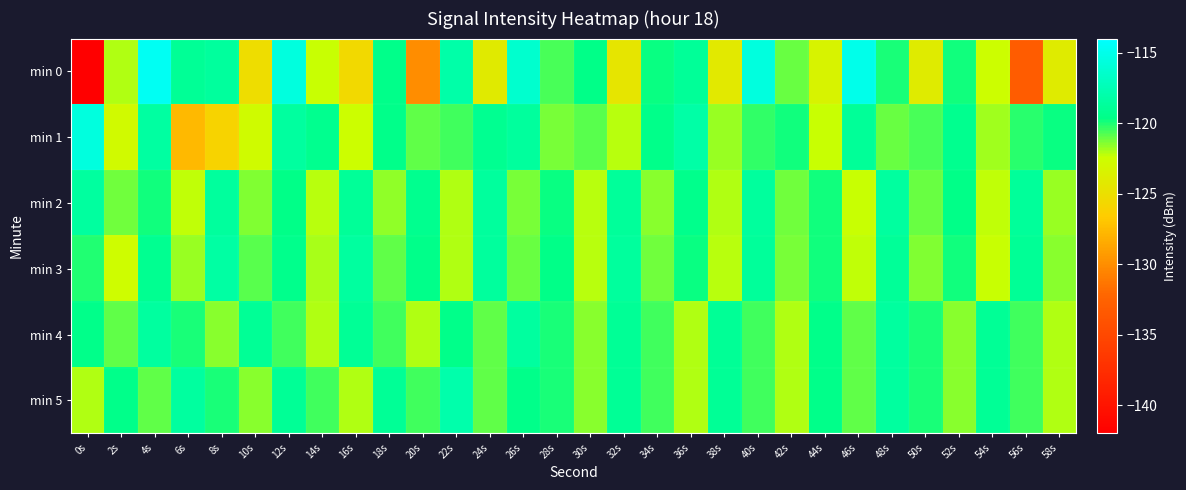

Rank the series by their maximum value, from lowest to highest.

min 2, min 4, min 3, min 5, min 1, min 0